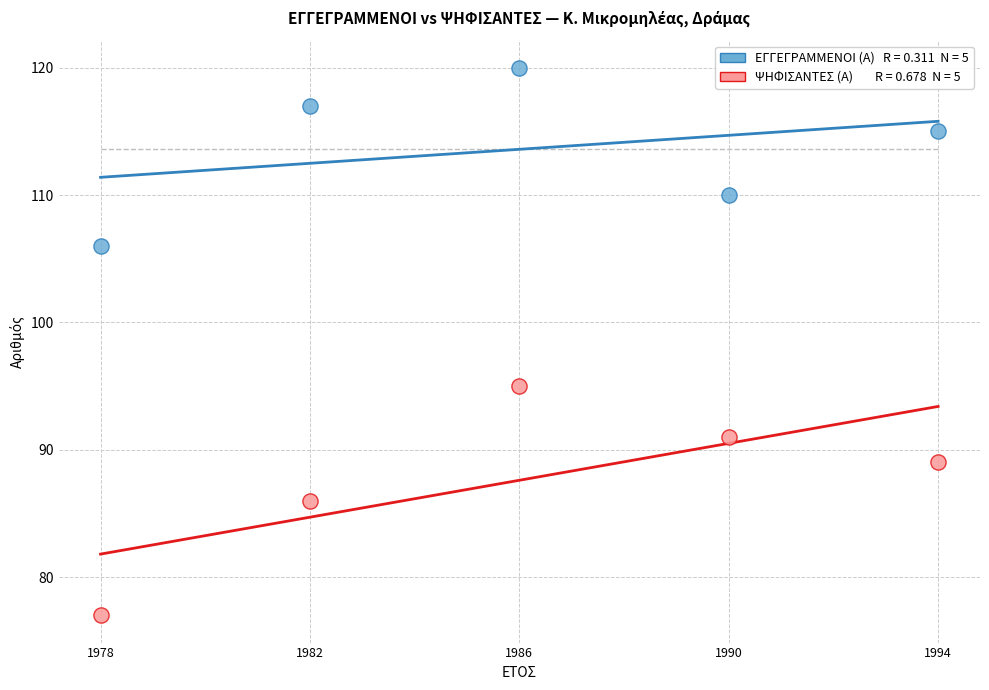

Across all series, what Y value is closest to 98?

95